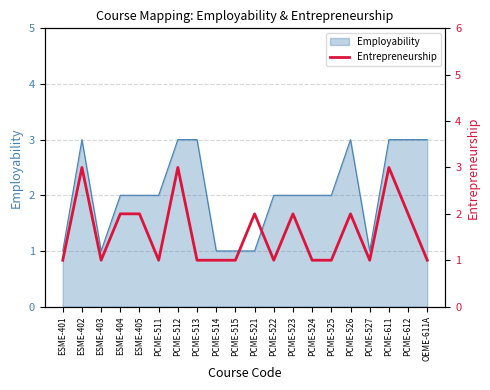

Reading left to right, extract all data points from this chart.

1	3	1	2	2	1	3	1	1	1	2	1	2	1	1	2	1	3	2	1